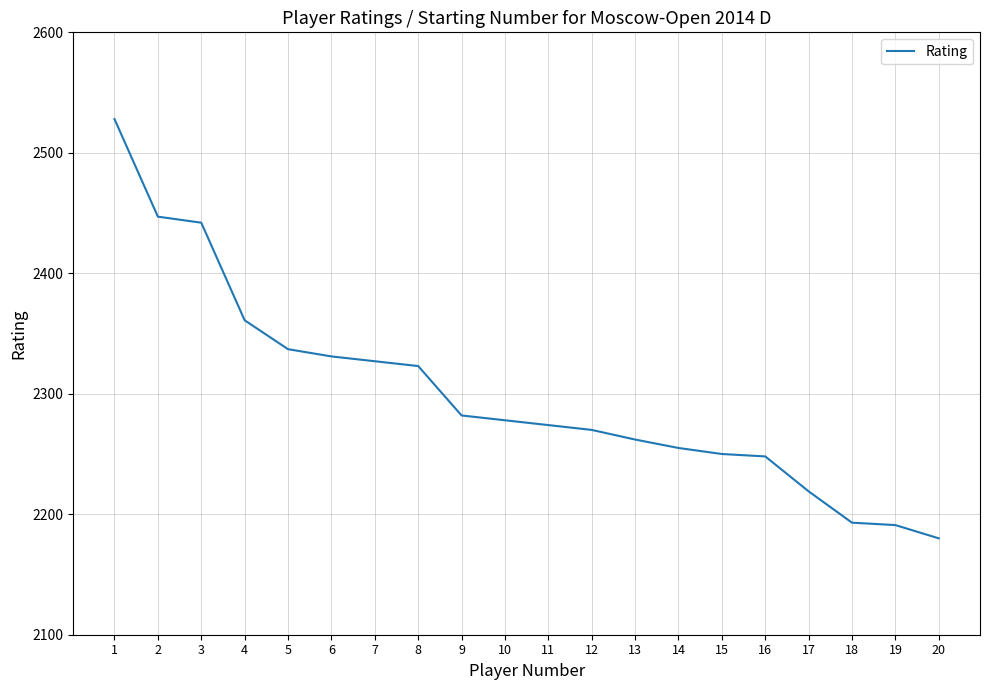

What is the change in value from 8 to 10?

-45